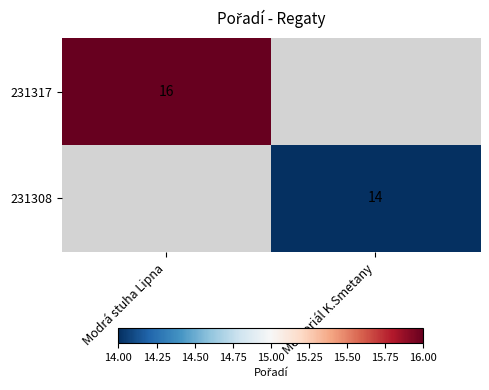

What is the greatest value displayed?

16.0